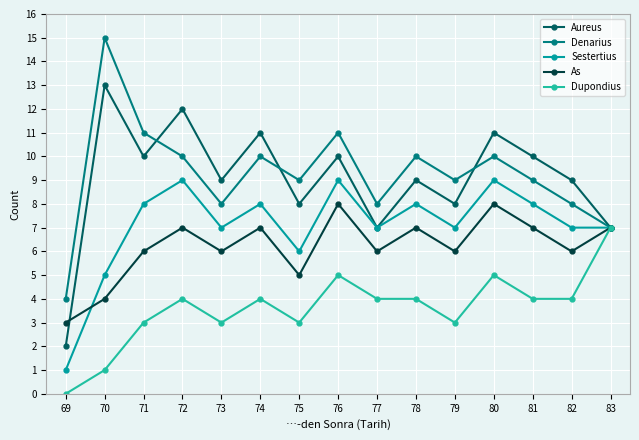

True or false: As has more than 1 points higher than both neighbors.

True